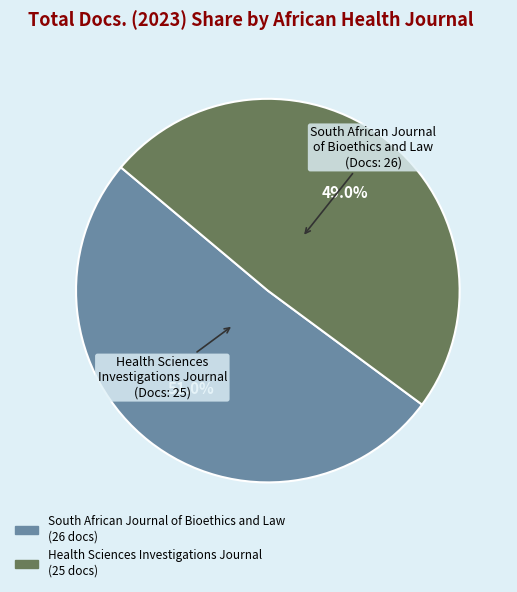

What is the majority slice?

South African Journal of Bioethics and Law